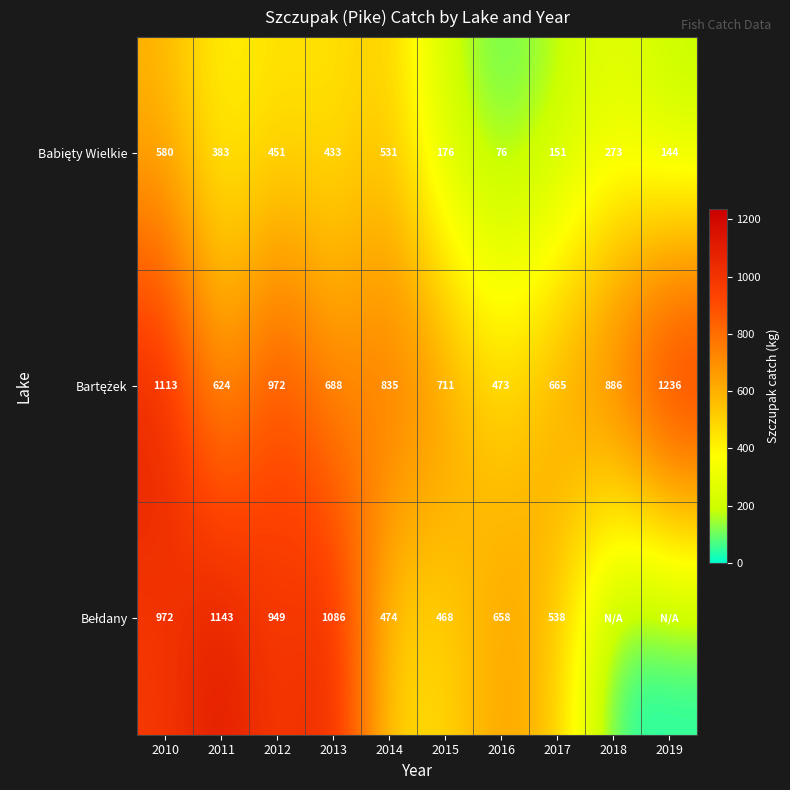

What is the spread (max minus min) of values at 2014?

361